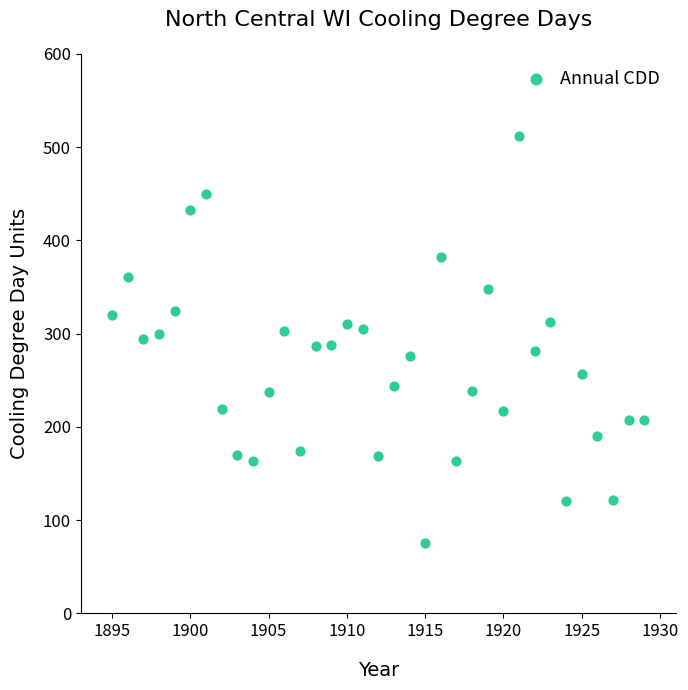

What is the range of X values (max minus min)?

34